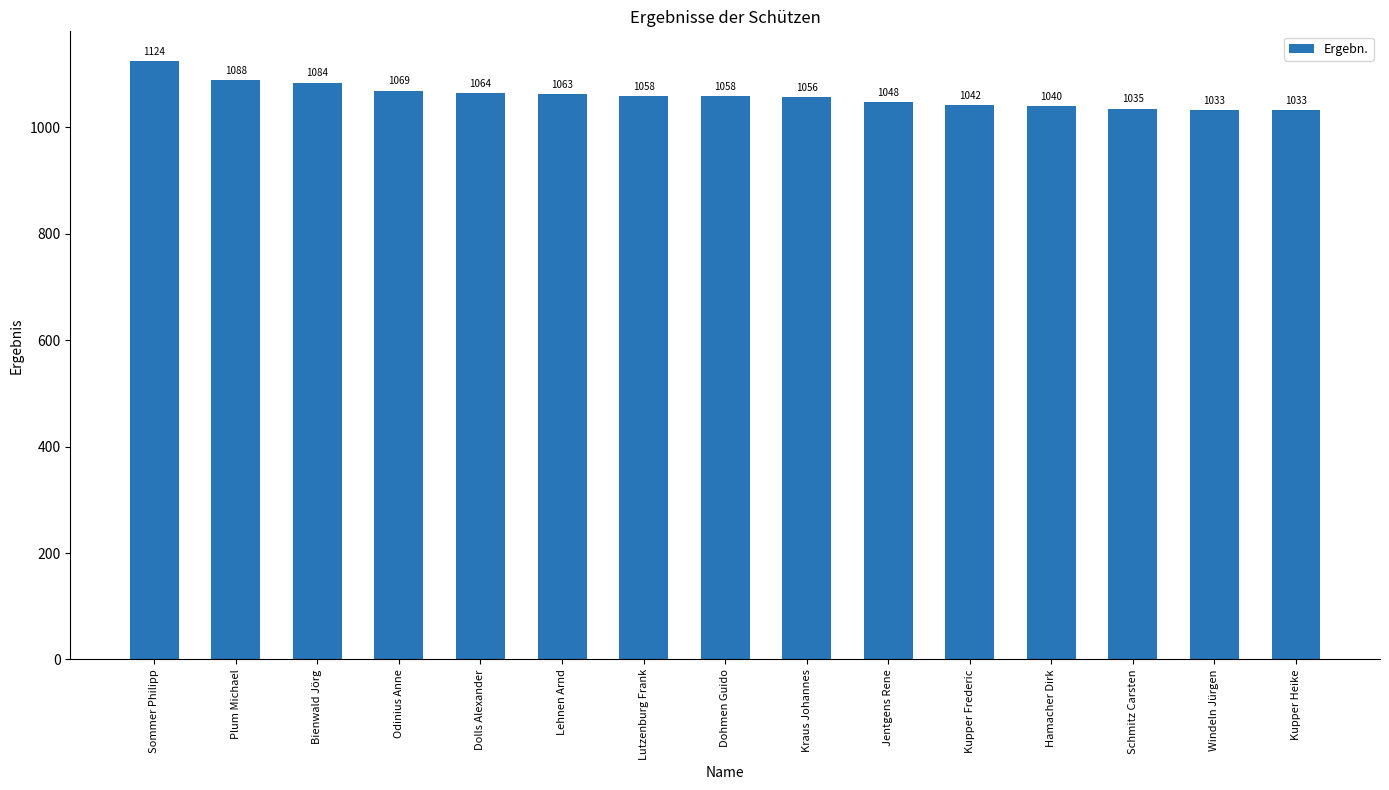

True or false: the data shows 1522 at Hamacher Dirk.

False